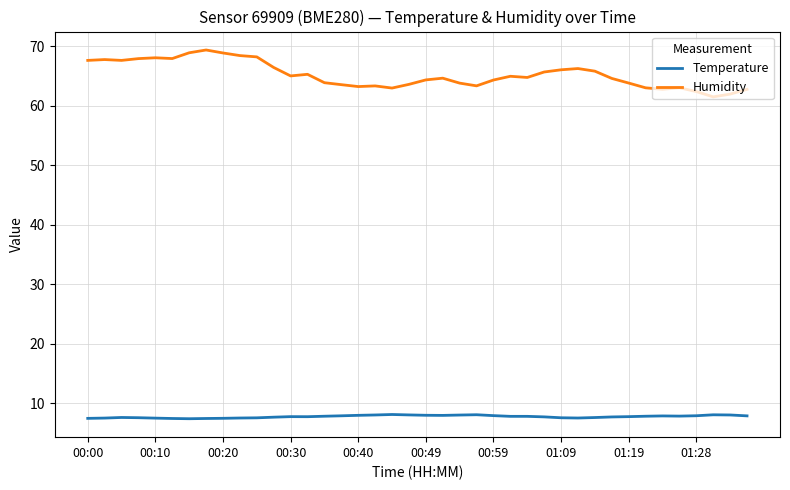

What is the maximum value shown in the chart?

69.4